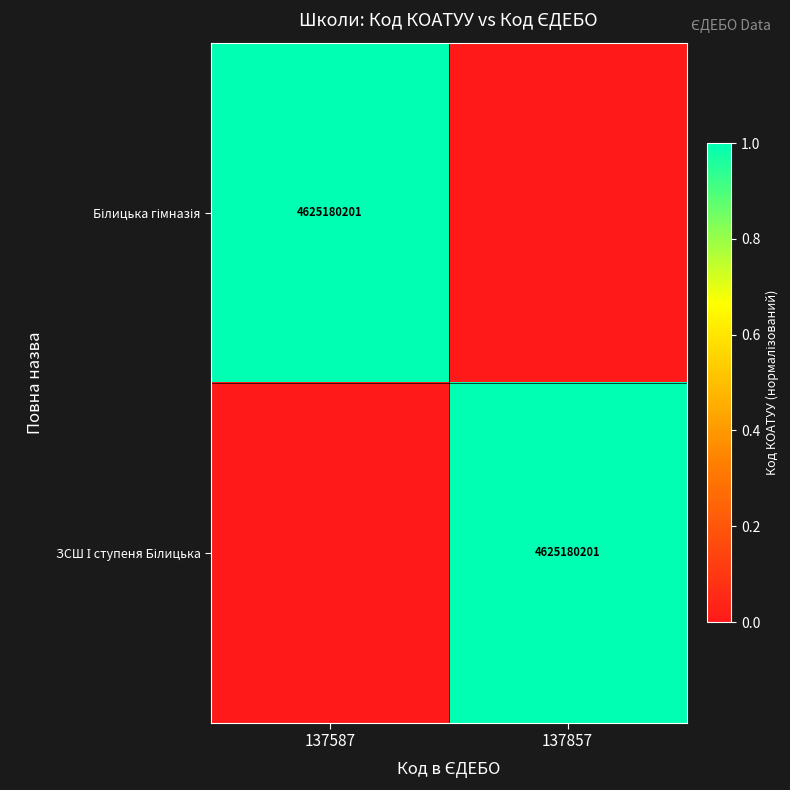

What is the sum of the ЗСШ І ступеня Білицька values at 137857 and 137587?

1